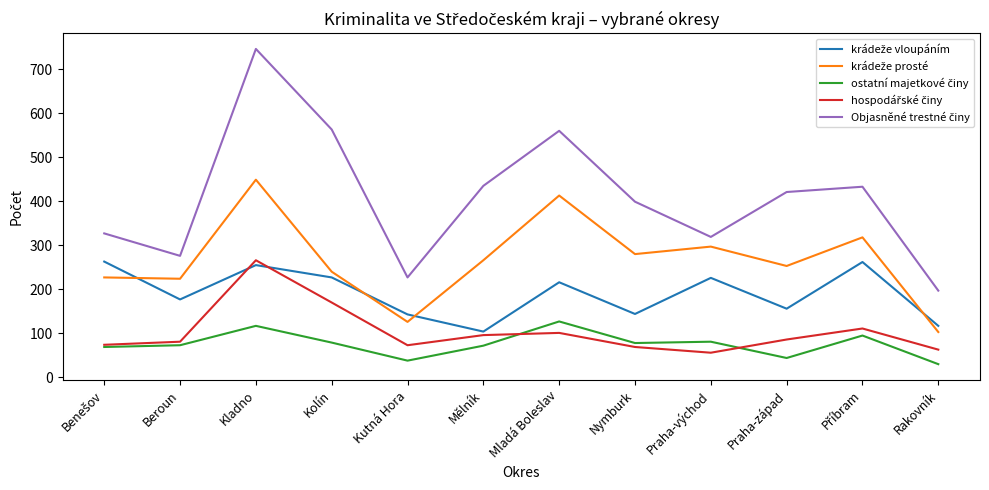

At which category is the sum across all series the highest?

Kladno